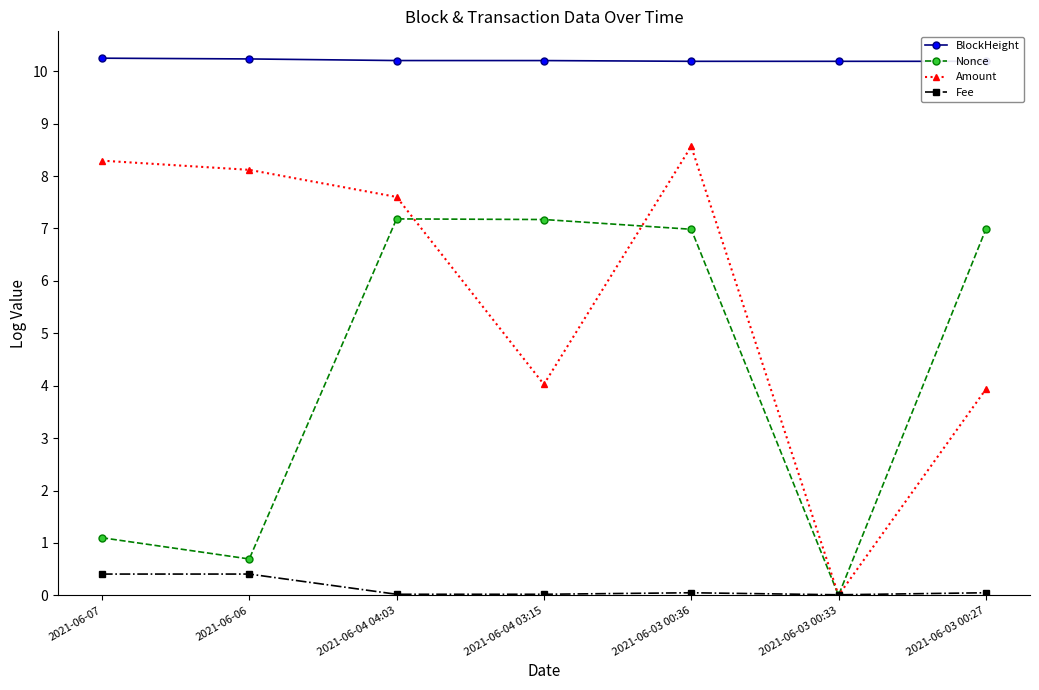

At how many categories does at least one series exceed 1?

7